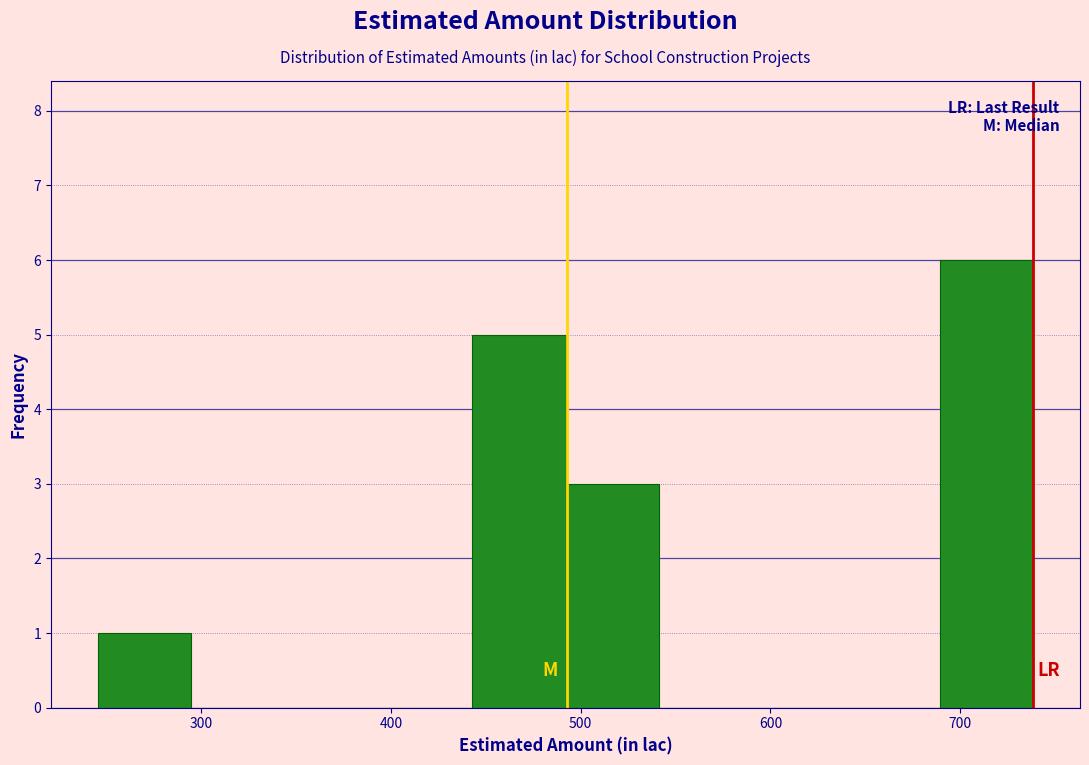

Reading left to right, list every bar in this chart as the range it spans on the x-axis followed by its height. Neither the bar edges nor the heights are printed on the chart, so give them approximately, as read against the axes.

250 to 290: 1
290 to 340: 0
340 to 390: 0
390 to 440: 0
440 to 490: 5
490 to 540: 3
540 to 590: 0
590 to 640: 0
640 to 690: 0
690 to 740: 6